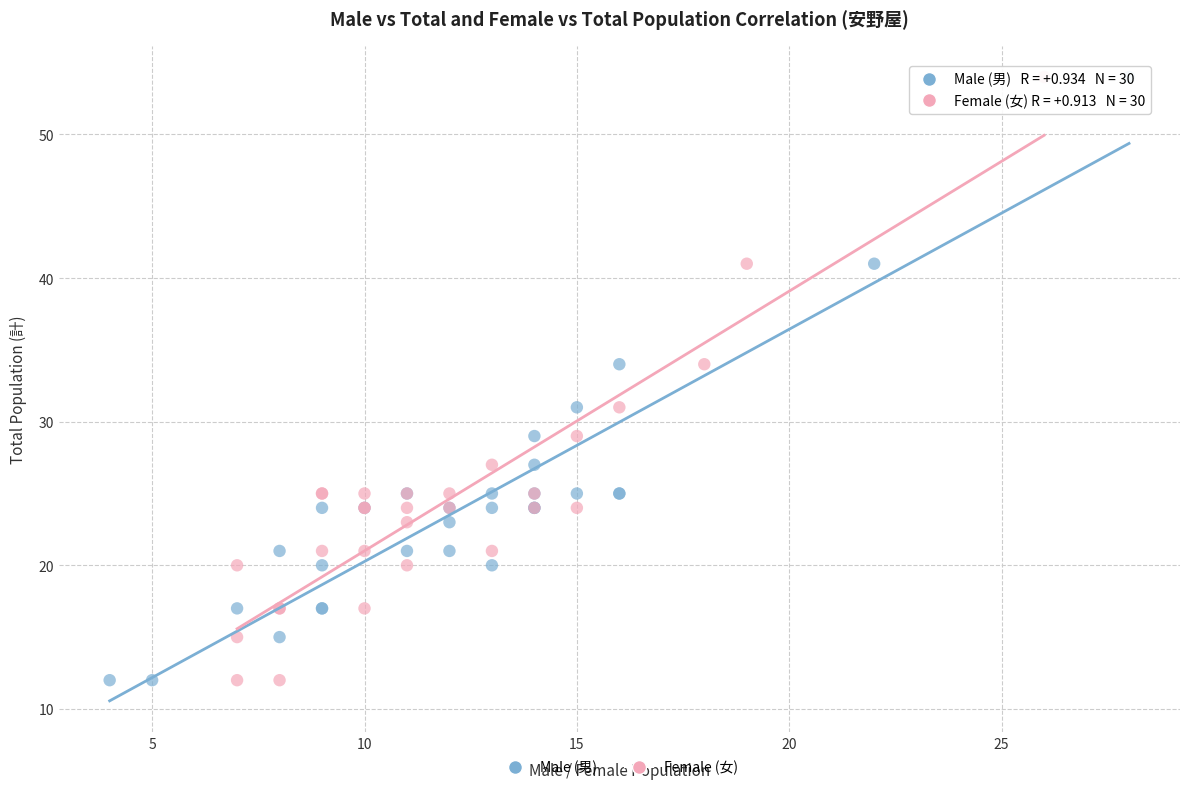

What are all the series names shown in the legend?

Male (男), Female (女)